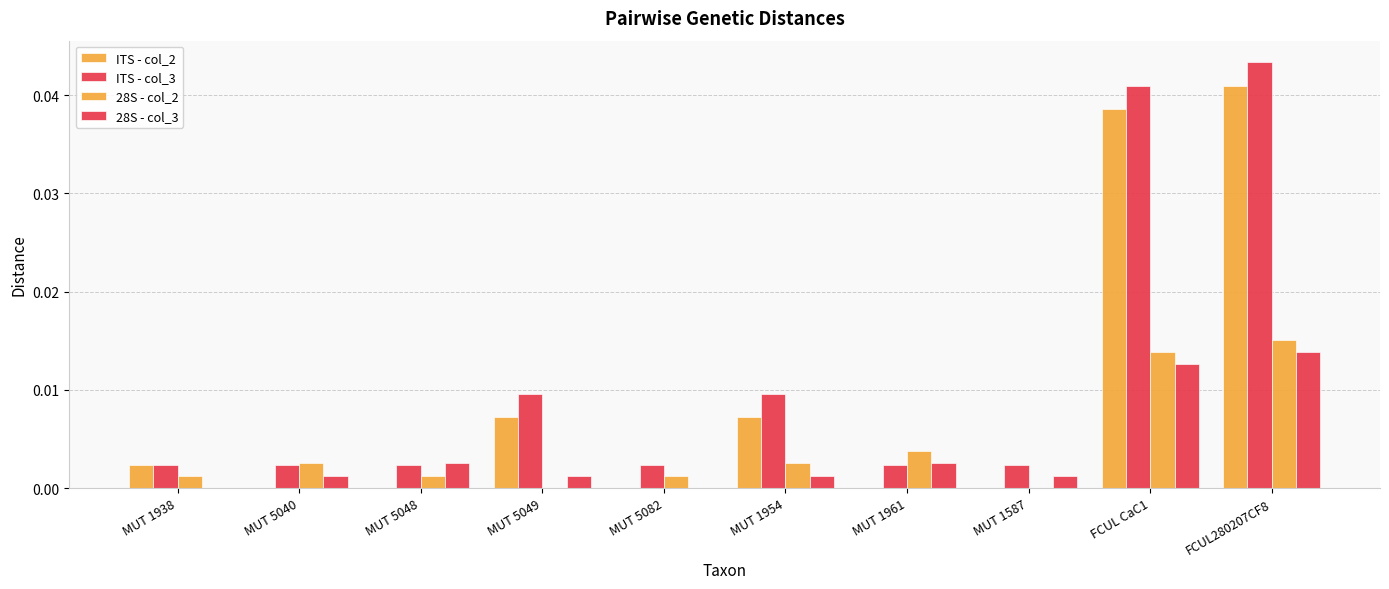

Reading left to right, what are all the values shown in this chart?

ITS - col_2: 0.0	0.0	0.0	0.0	0.0	0.0	0.0	0.0	0.0	0.0
ITS - col_3: 0.0	0.0	0.0	0.0	0.0	0.0	0.0	0.0	0.0	0.0
28S - col_2: 0.0	0.0	0.0	0.0	0.0	0.0	0.0	0.0	0.0	0.0
28S - col_3: 0.0	0.0	0.0	0.0	0.0	0.0	0.0	0.0	0.0	0.0